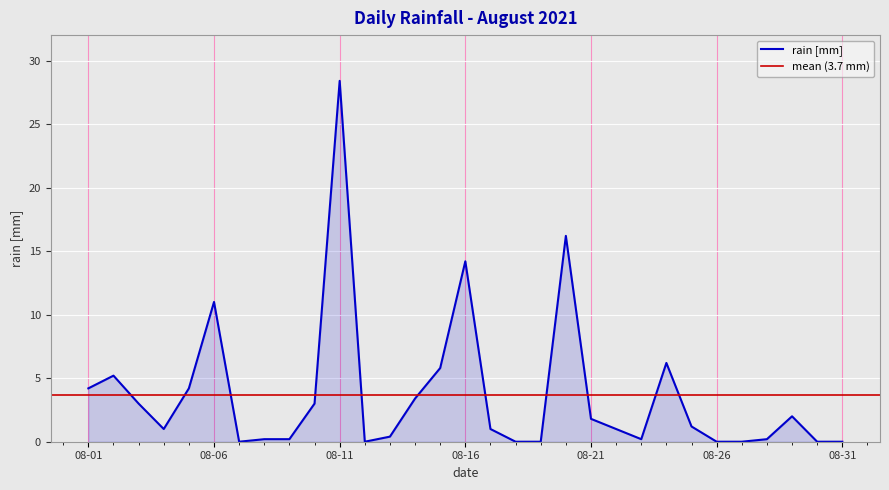

What is the ratio of the value at 2021-08-02 to the value at 2021-08-16?

0.4